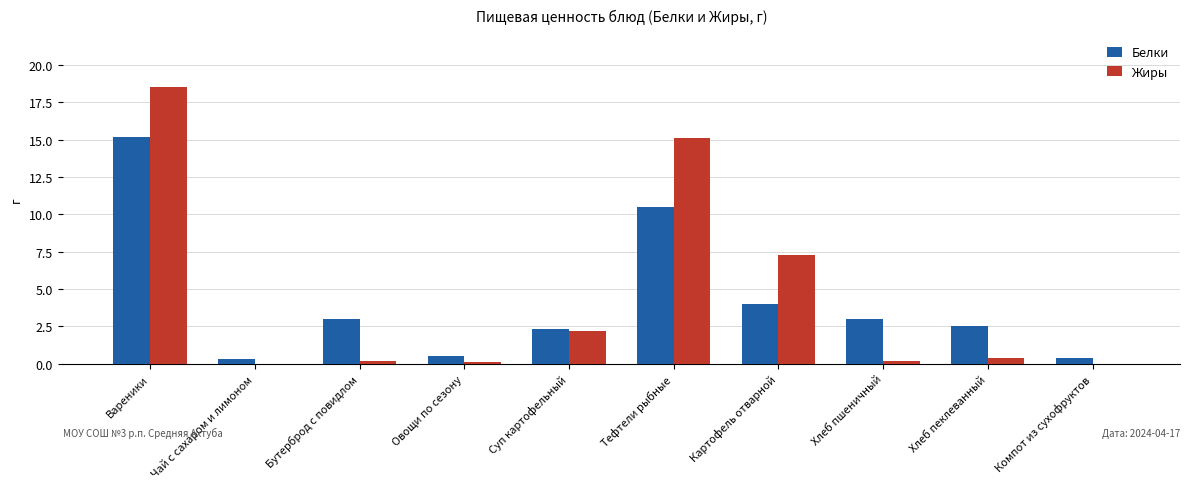

Count the number of categories in the chart.

10